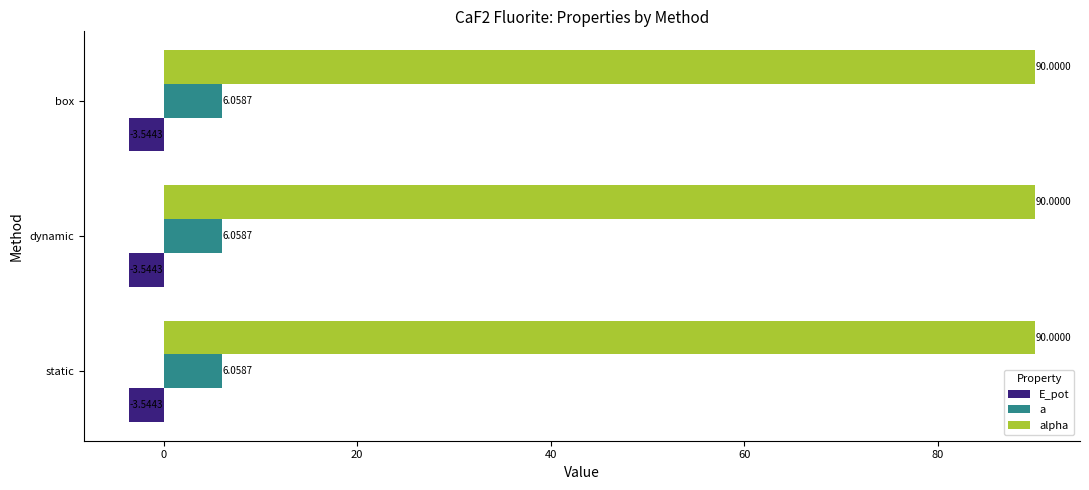

Rank the series by their maximum value, from lowest to highest.

E_pot, a, alpha